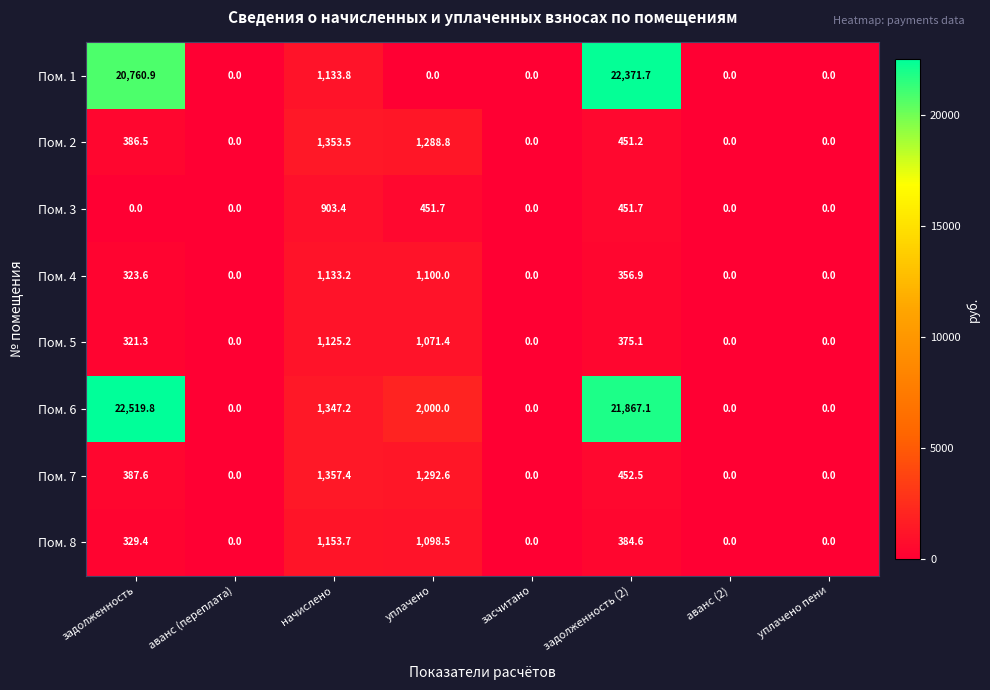

List the series in order of their peak value, lowest first.

Пом. 3, Пом. 5, Пом. 4, Пом. 8, Пом. 2, Пом. 7, Пом. 1, Пом. 6